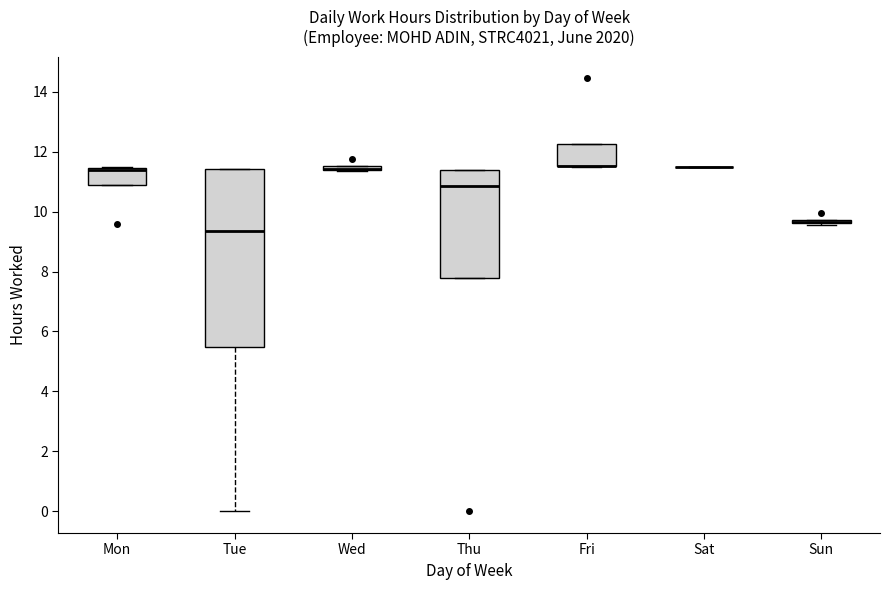

Comparing the boxes themselves (not the whiskers), which one is the tallest?

Tue